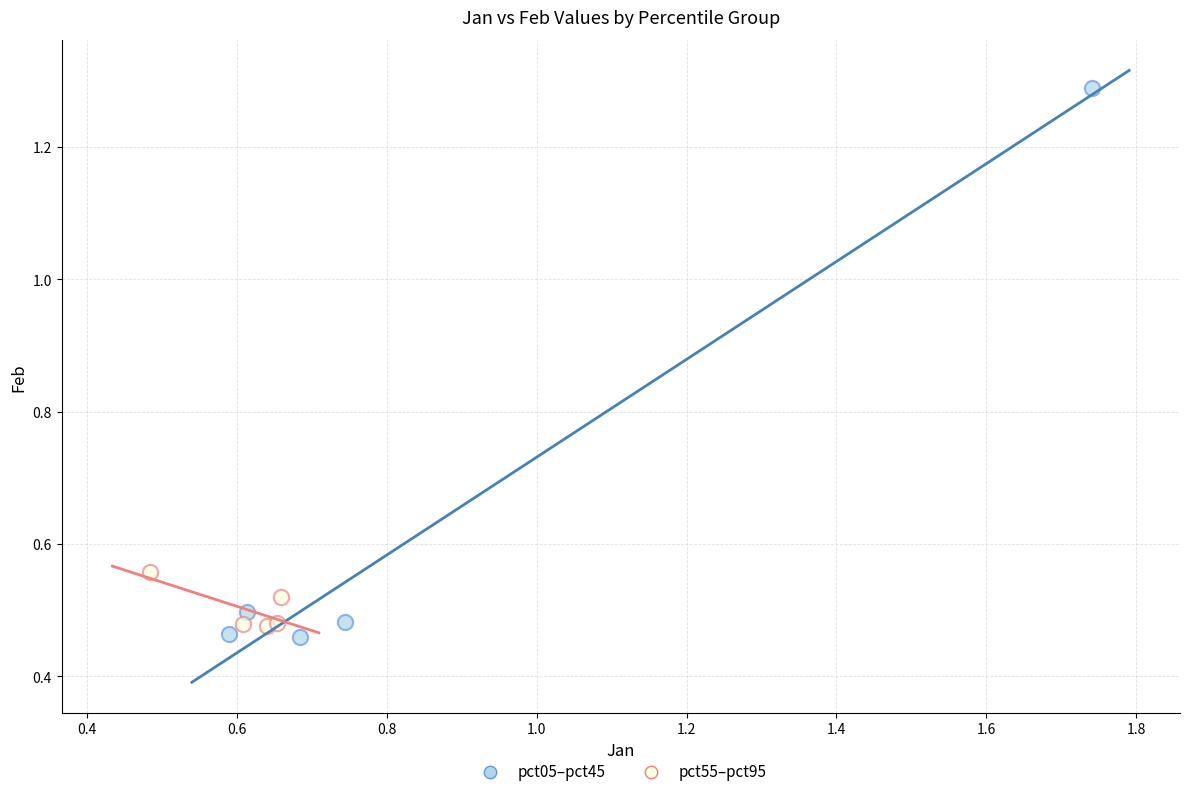

Which series has the largest Y range (max minus min)?

pct05–pct45